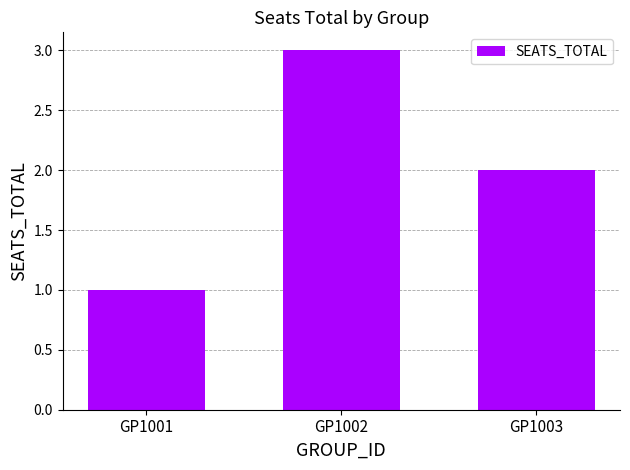

The value at GP1003 is 1. True or false?

False